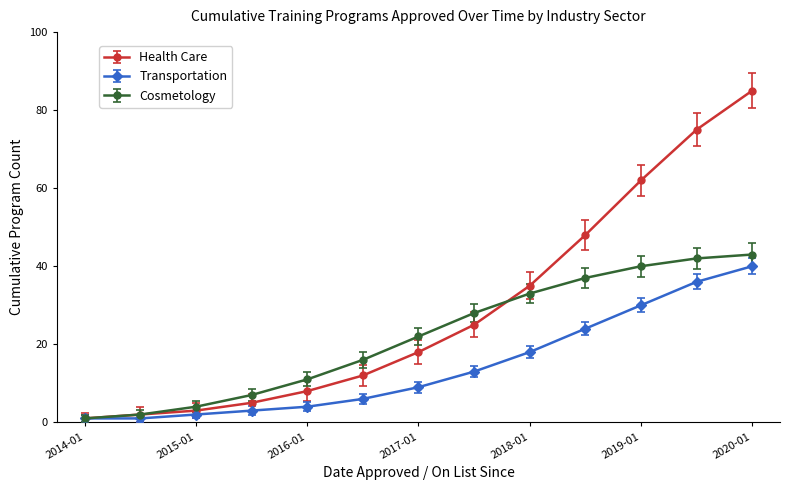

What is the maximum value for Transportation?

40